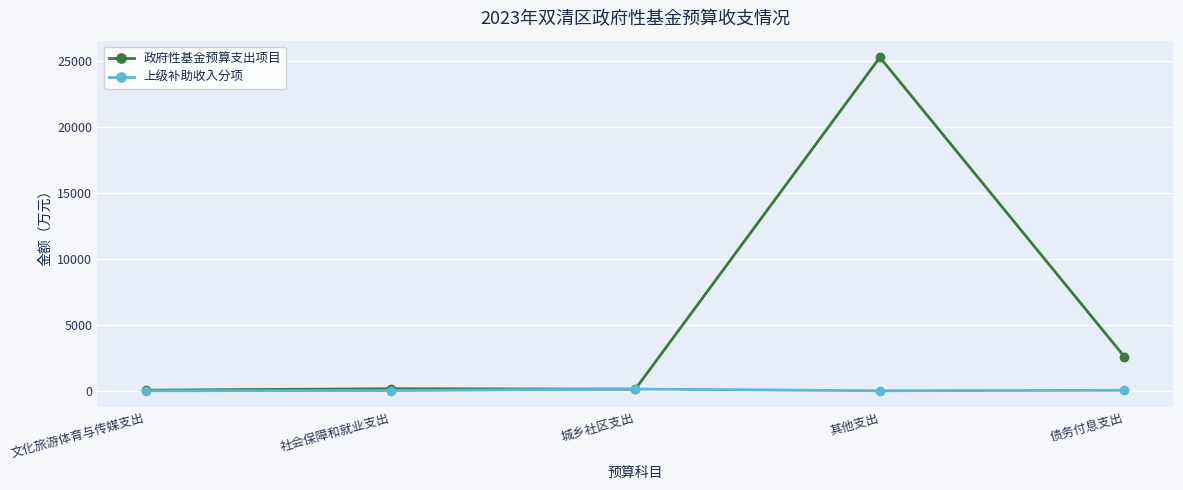

Which series has the largest range (max minus min)?

政府性基金预算支出项目